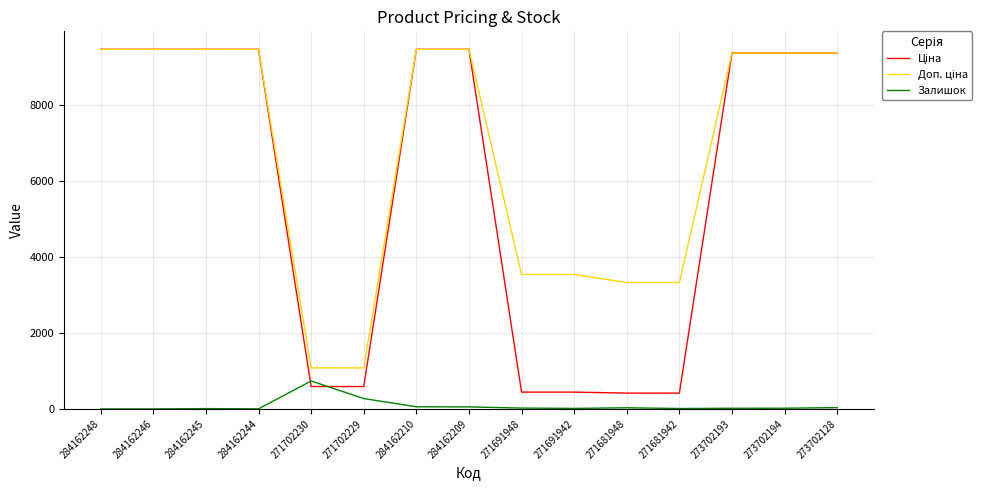

What is the greatest value displayed?

9480.1